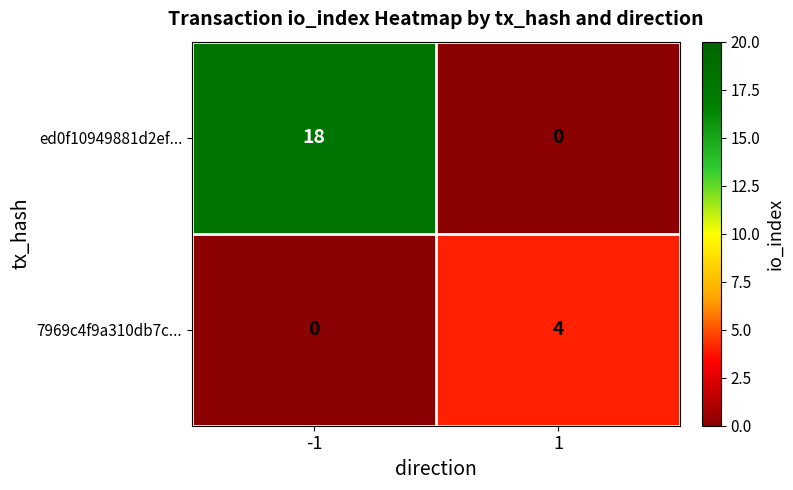

The 7969c4f9a310db7c... series shows 0 at -1. True or false?

True